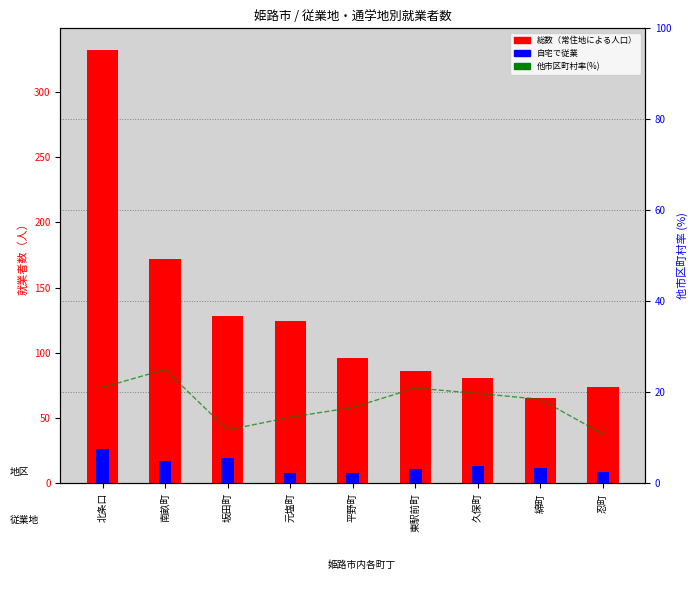

What are all the series names shown in the legend?

総数（常住地による人口）, 自宅で従業, 他市区町村率(%)